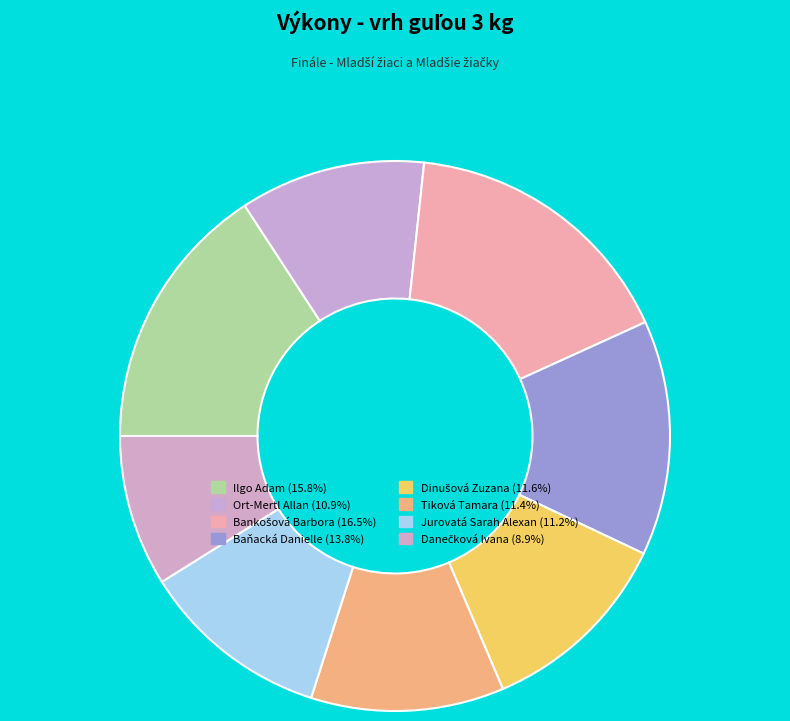

Between Bankošová Barbora and Baňacká Danielle, which is larger?

Bankošová Barbora